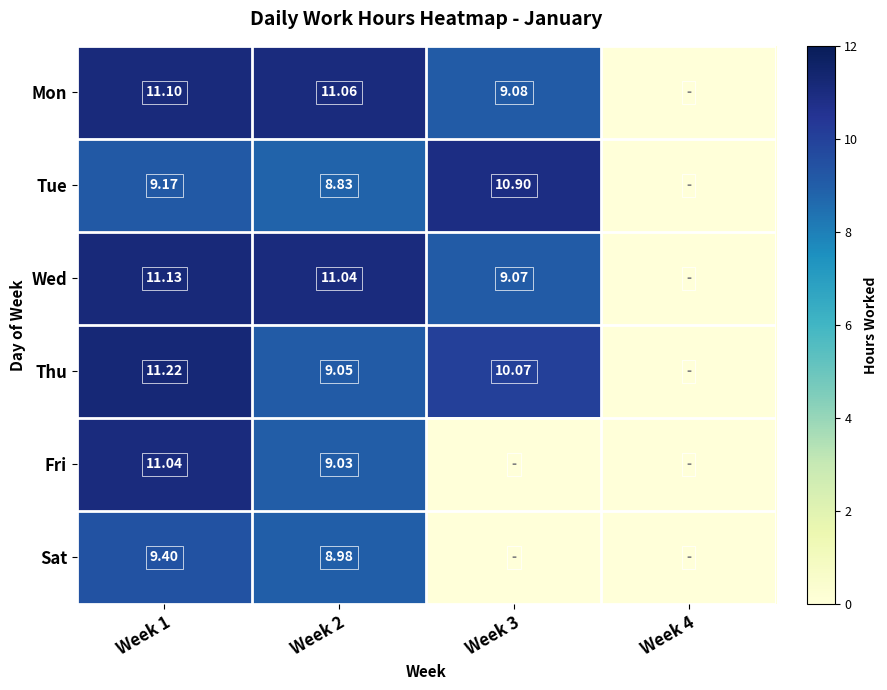

At how many categories does at least one series exceed 9?

3